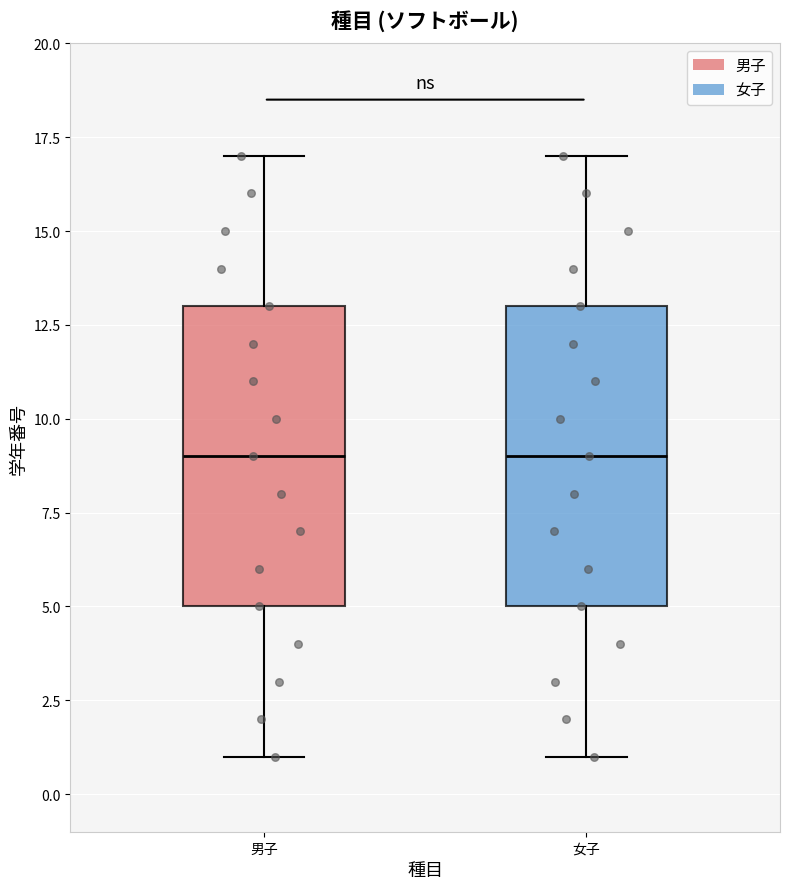

Reading left to right, read every box against the y-axis: the position of its median line, the range the box covers, and the ends of its whiskers. The values are not printed on the chart, so give them approximately, as read against the axis.

男子: median 9, box 5 to 13, whiskers 1 to 17
女子: median 9, box 5 to 13, whiskers 1 to 17